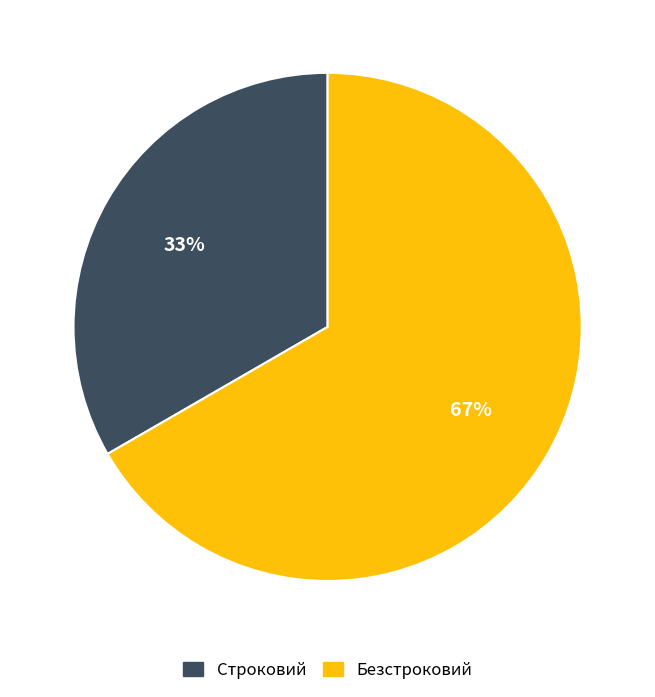

Do Строковий and Безстроковий together represent more than half of the pie?

Yes